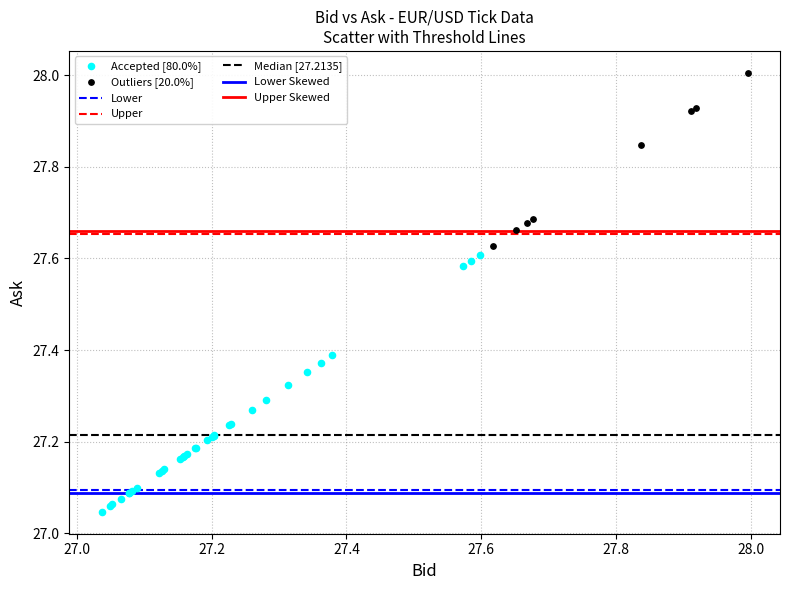

Which series has the widest spread of Y values?

Accepted [80.0%]